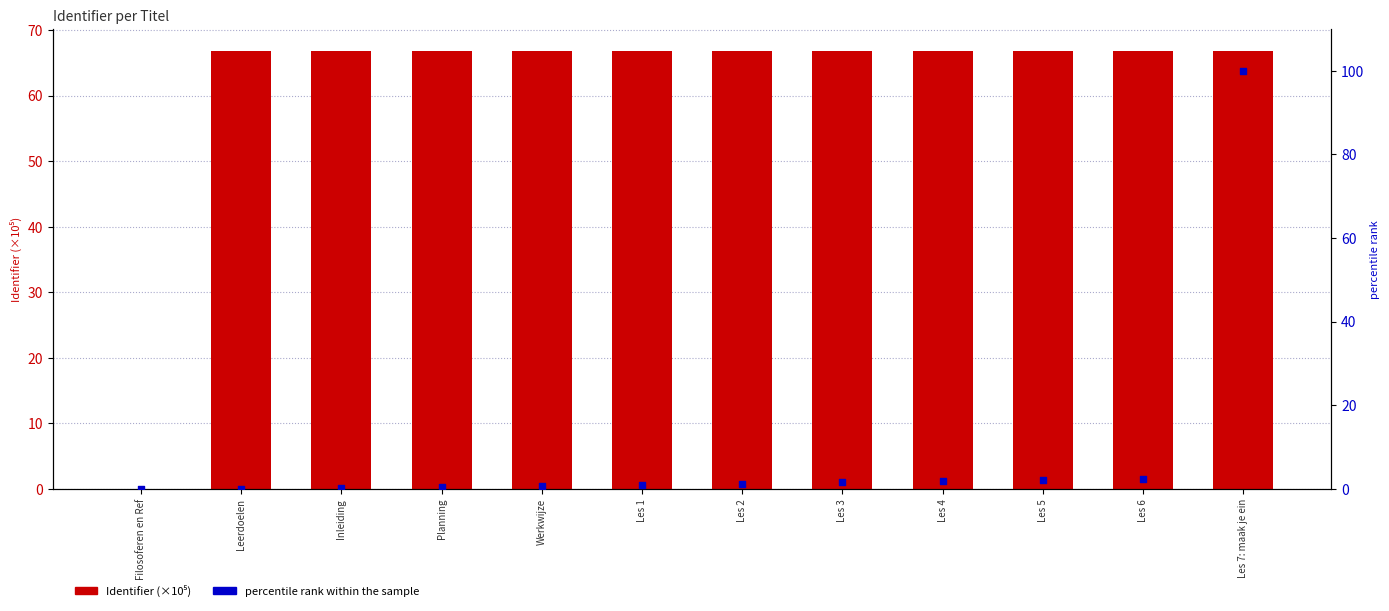

At which category is the sum across all series the highest?

Les 7: maak je ein